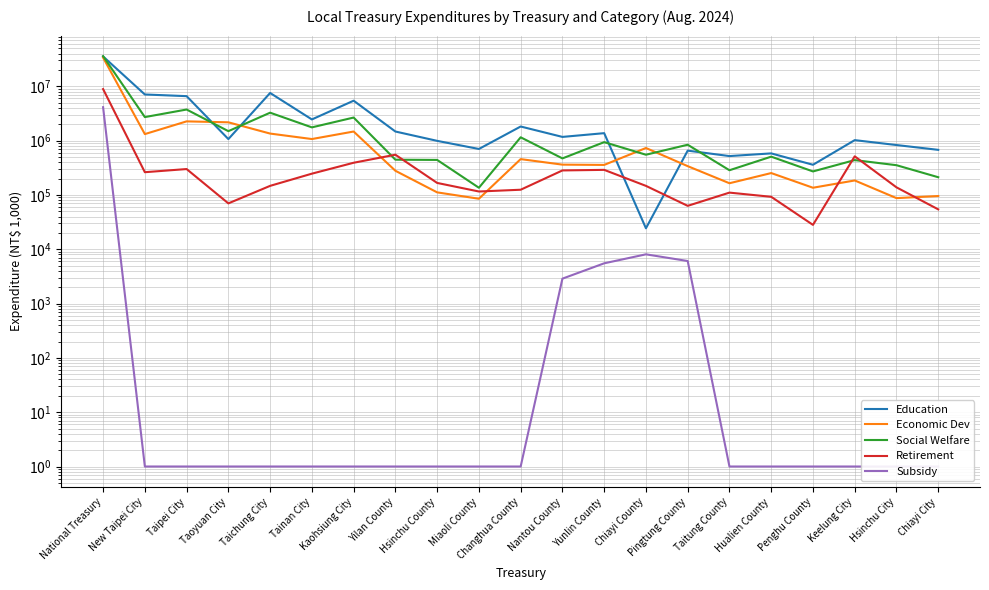

True or false: Retirement and Economic Dev cross at least once.

True